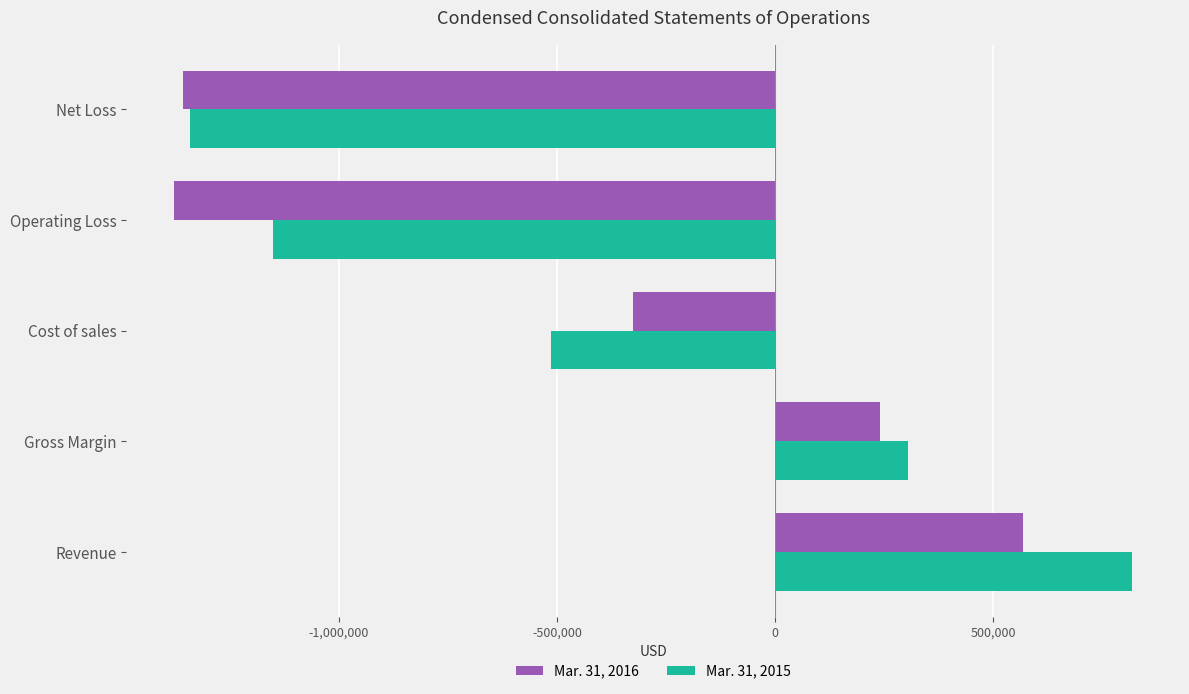

What is the difference between the maximum and second lowest values in the Mar. 31, 2016 series?

1923371